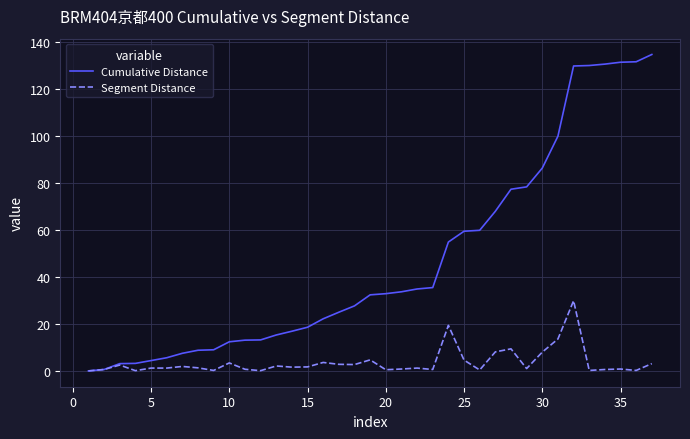

Which series has the largest total across all categories?

Cumulative Distance